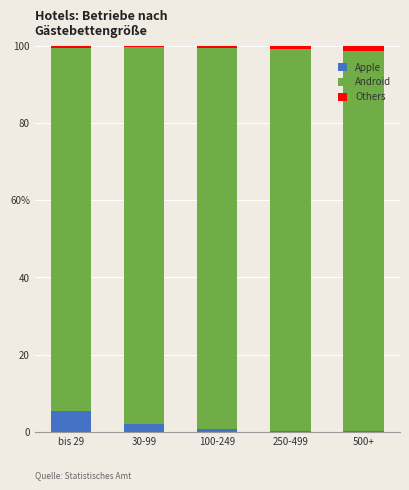

What are all the series names shown in the legend?

Apple, Android, Others